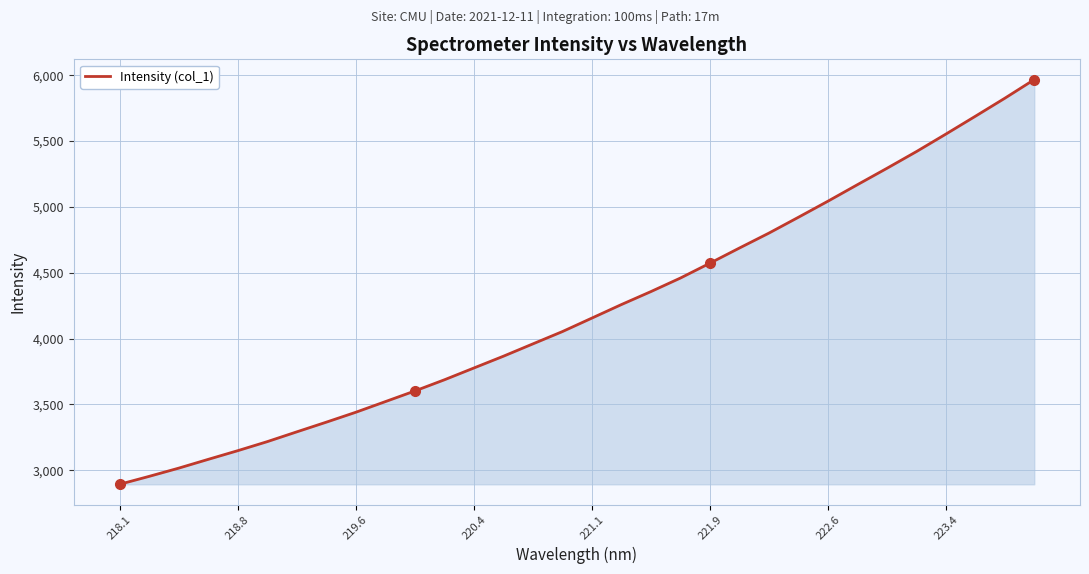

What is the smallest value displayed?

2892.5